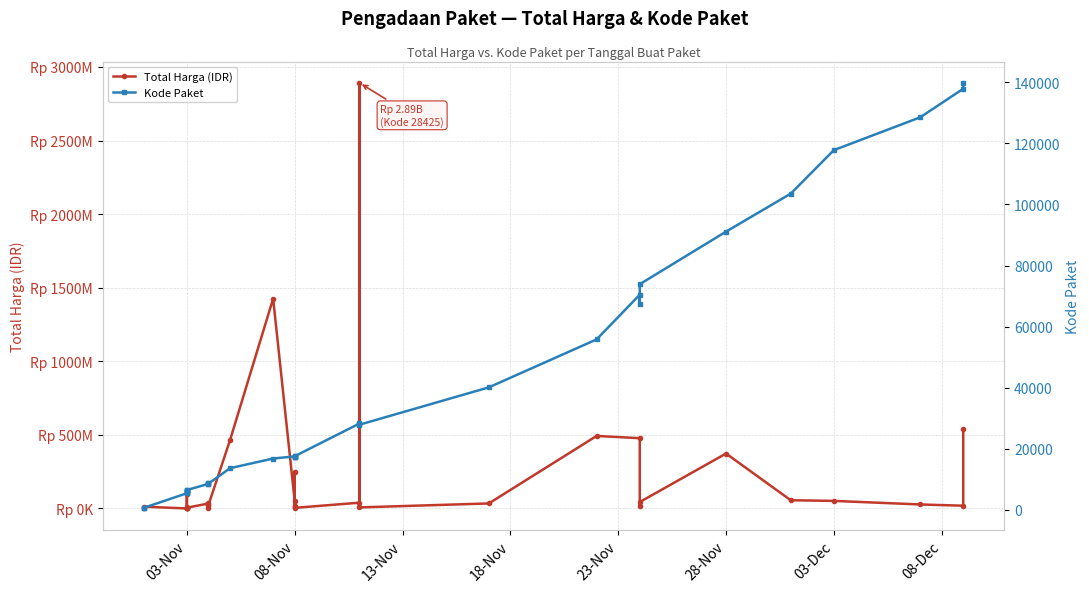

What is the value of the Total Harga (IDR) point at the 3rd from the left?

78000